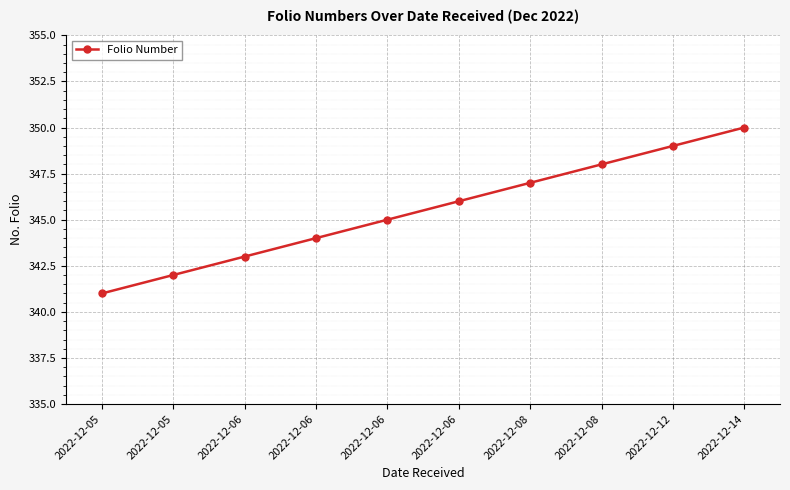

Between 2022-12-06 and 2022-12-14, which is larger?

2022-12-14